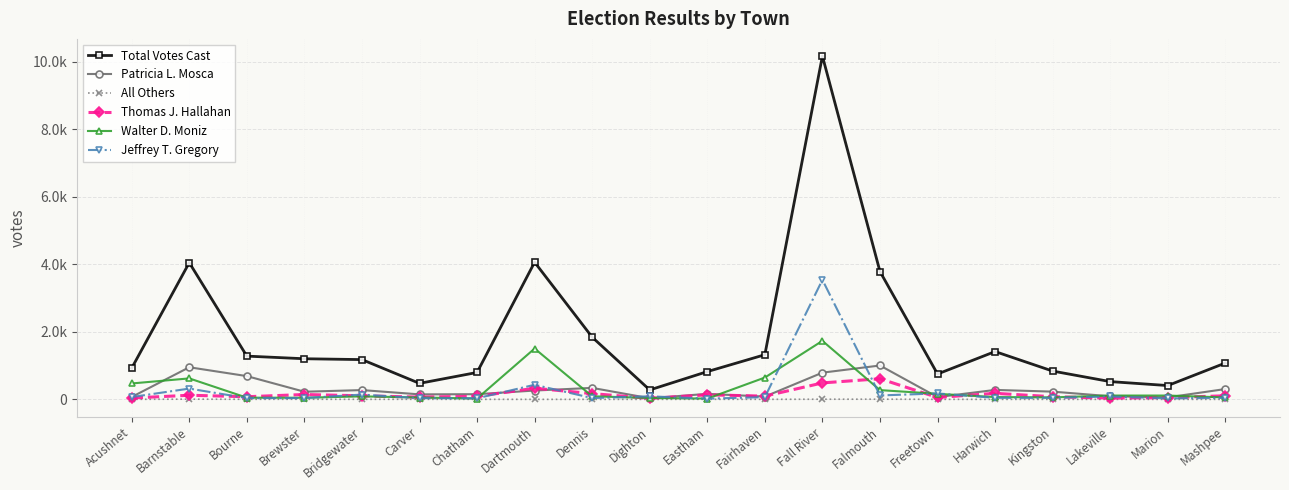

What is the sum of all All Others values?

29